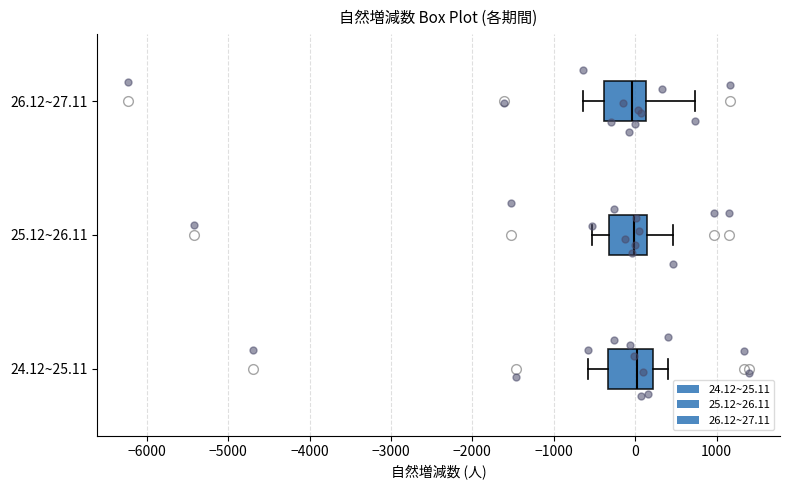

Reading bottom to top, read every box against the x-axis: the position of its median line, the range the box covers, and the ends of its whiskers. The values are not printed on the chart, so give them approximately, as read against the axis.

24.12~25.11: median 0, box -300 to 200, whiskers -600 to 400
25.12~26.11: median 0, box -300 to 200, whiskers -500 to 500
26.12~27.11: median 0, box -400 to 100, whiskers -600 to 700